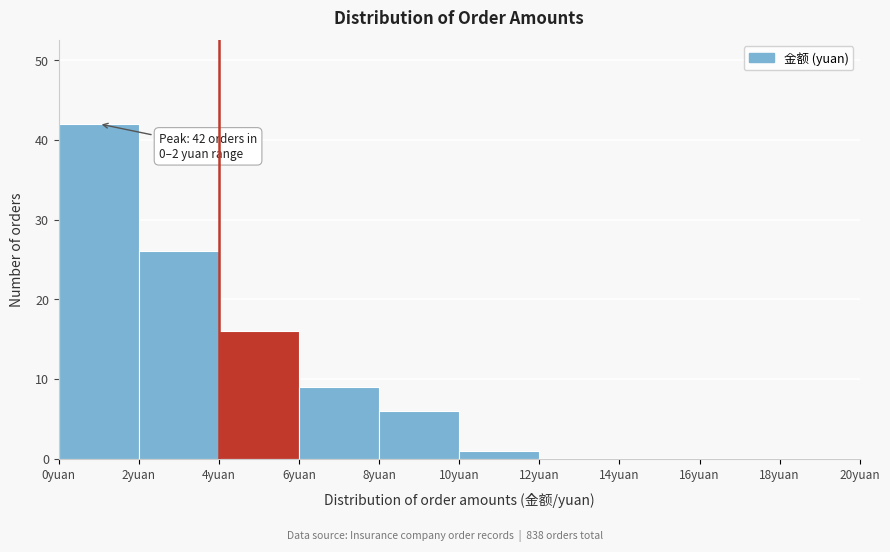

Over which range of the x-axis is the bar tallest?

0 to 2